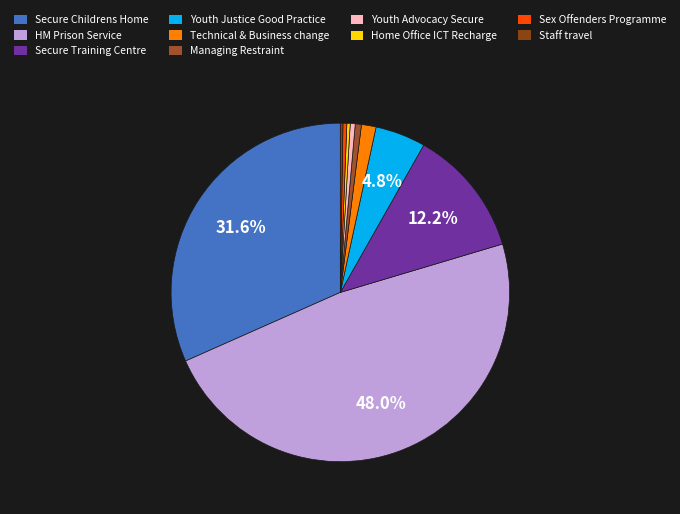

True or false: Home Office ICT Recharge accounts for 0% of the total.

True